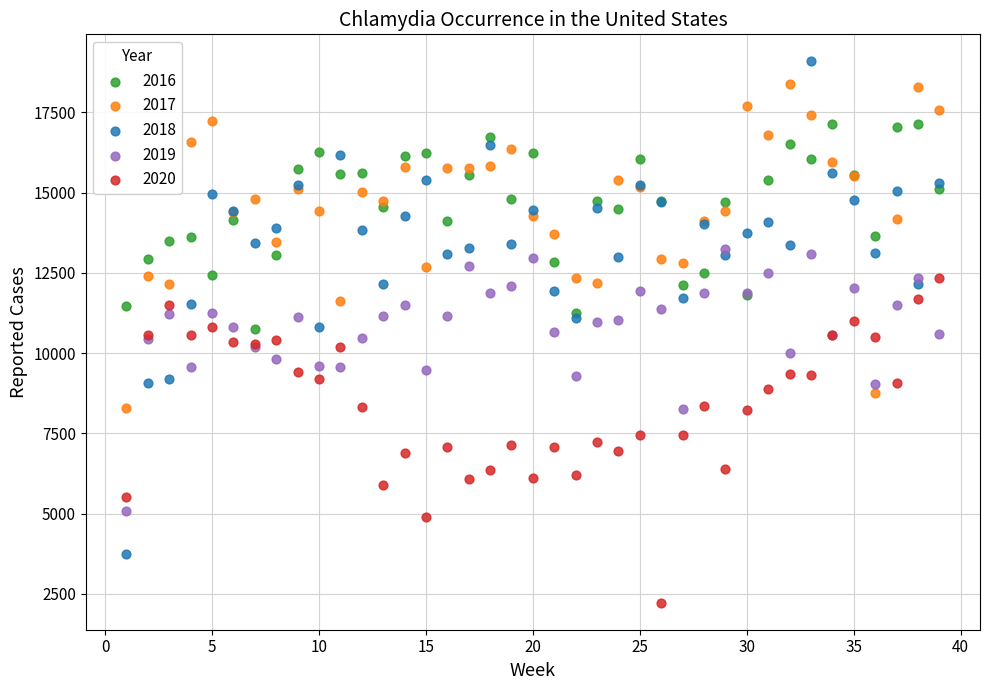

What is the X range (max minus min) for the scatter plot?

38